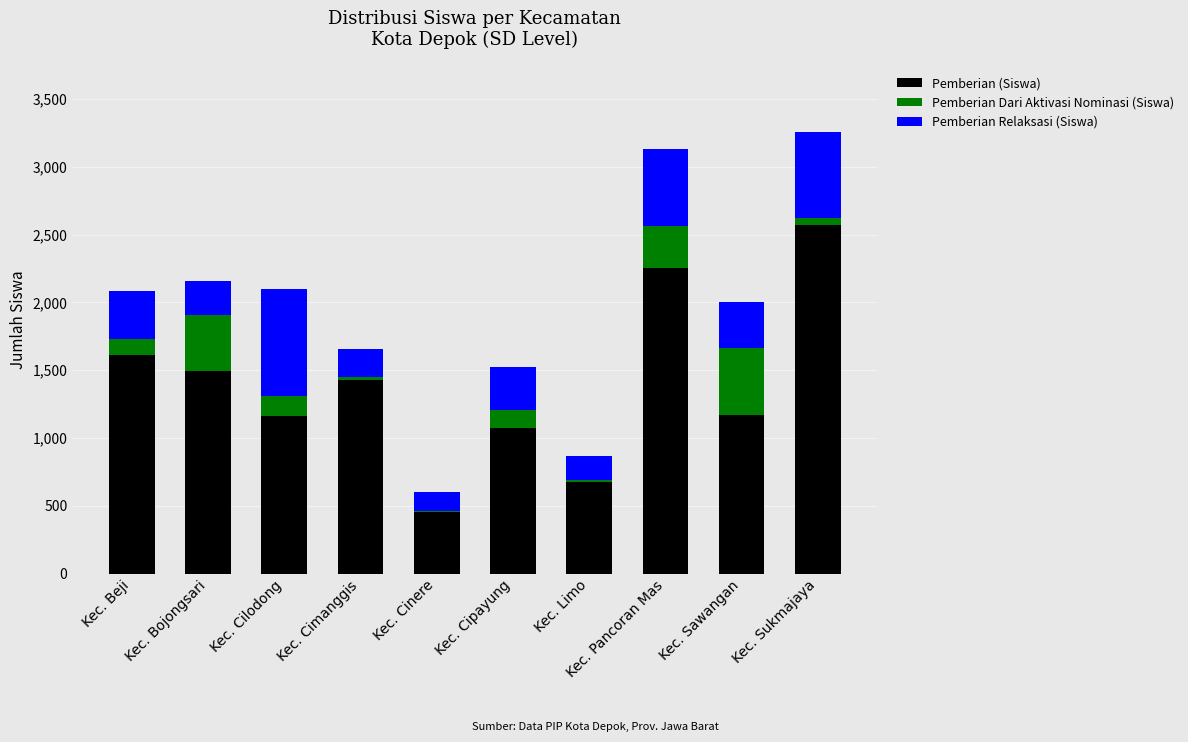

The Pemberian (Siswa) series shows 232 at Kec. Cinere. True or false?

False